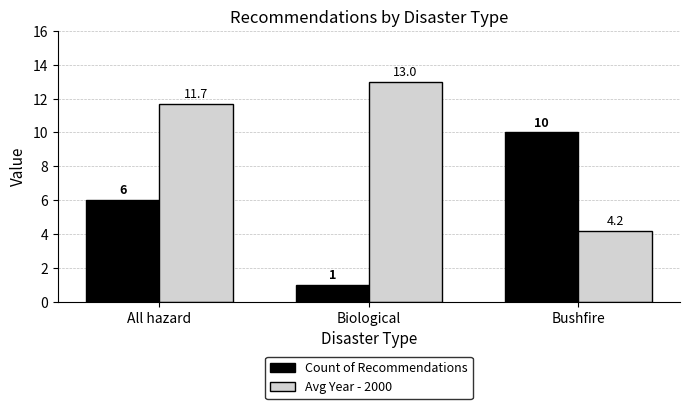

What is the spread (max minus min) of values at Biological?

12.0